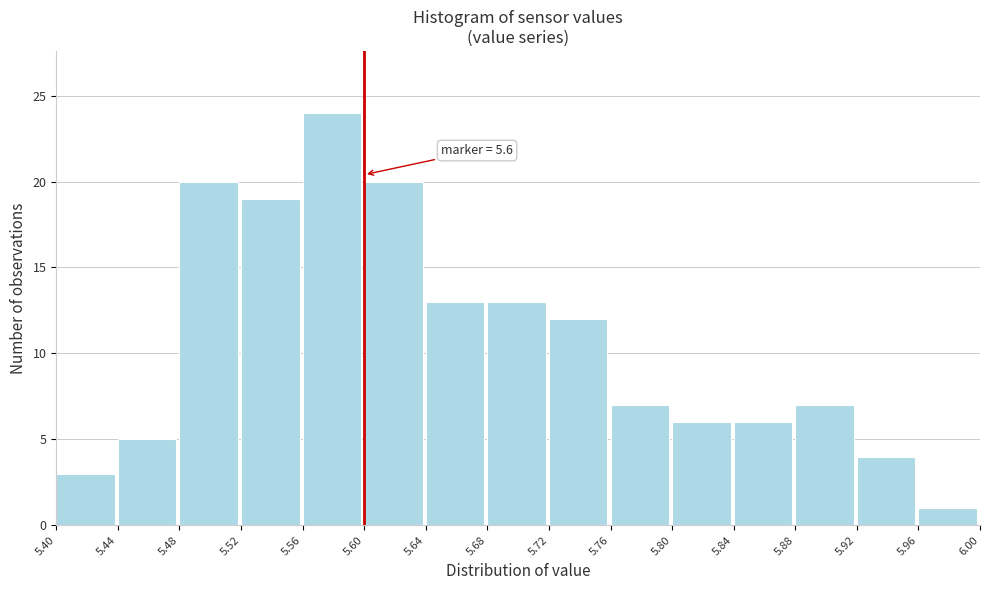

Over which range of the x-axis is the bar tallest?

5.56 to 5.60